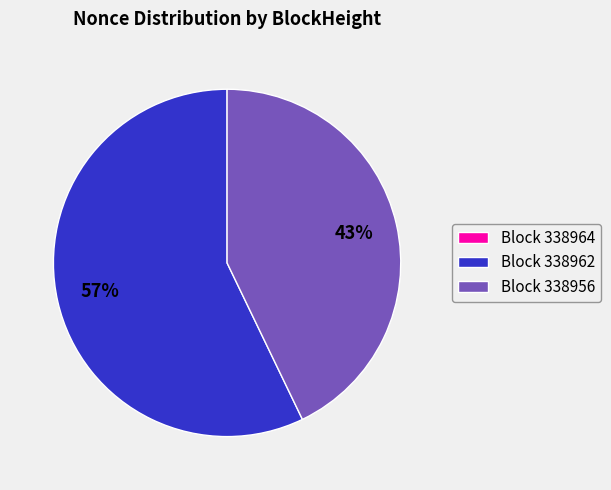

Which category has the biggest portion of the pie?

Block 338962